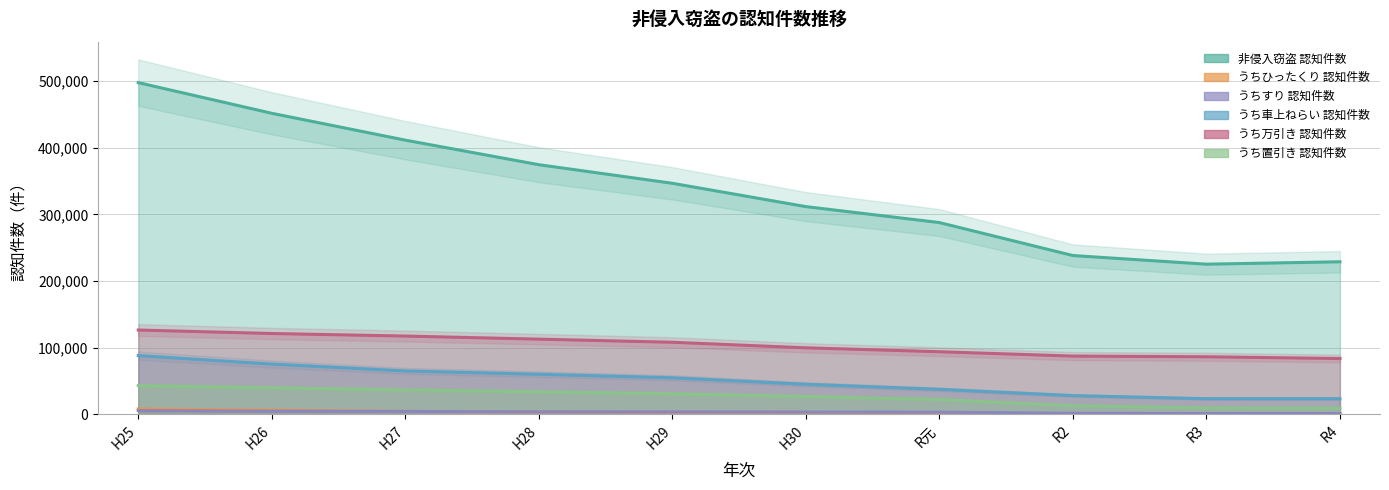

Rank the series at H28 from lowest to highest value.

うちひったくり 認知件数, うちすり 認知件数, うち置引き 認知件数, うち車上ねらい 認知件数, うち万引き 認知件数, 非侵入窃盗 認知件数